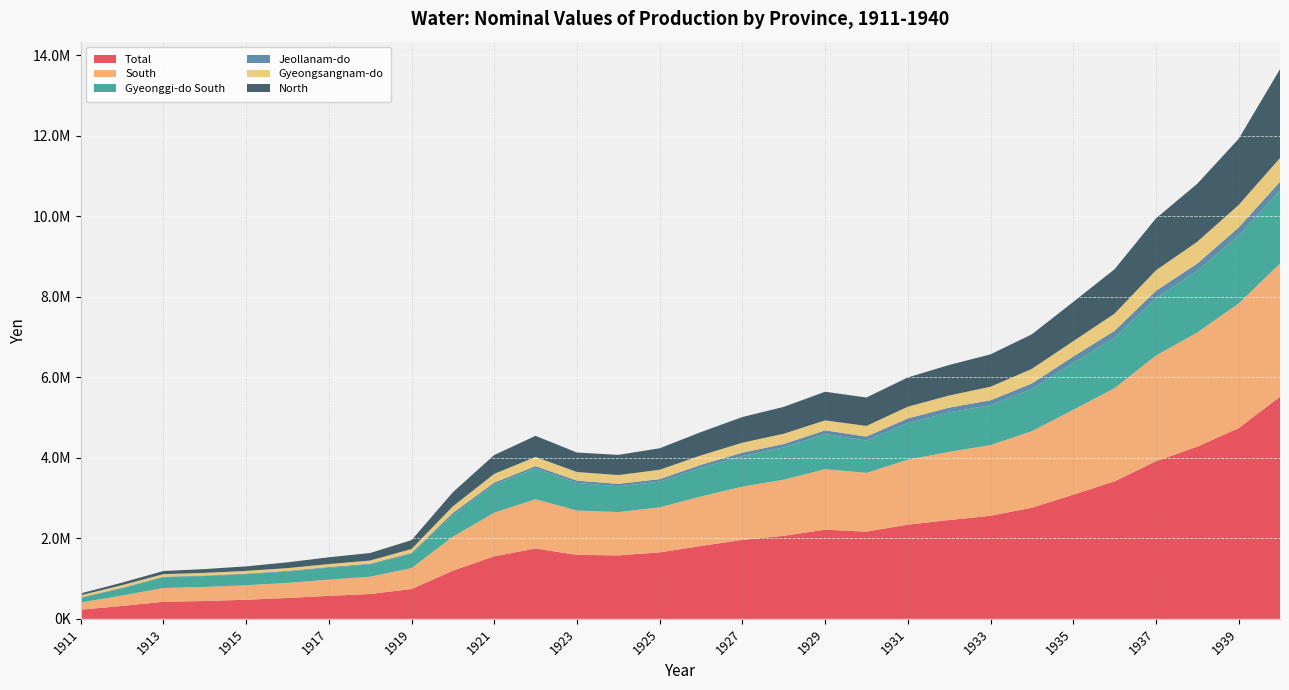

Reading right to left, transcribe all the data shown in this chart.

Total: 5519711.6	4739063.0	4279638.9	3916133.2	3417225.6	3084923.2	2761218.7	2561326.1	2453971.1	2340526.2	2166774.1	2215537.3	2063079.3	1961692.8	1810380.1	1651651.6	1577287.5	1588506.0	1747370.8	1554172.0	1196606.0	740682.2	616865.5	570651.5	518654.5	473701.8	443161.6	422442.7	320591.7	226195.2
South: 3310895.5	3096718.4	2837802.2	2626084.0	2315015.2	2110116.4	1901881.2	1756366.6	1695406.0	1613152.6	1460413.6	1503818.5	1395205.4	1323589.1	1230899.6	1117578.1	1075714.7	1103617.8	1223695.1	1085174.8	845193.3	520262.1	430367.9	402358.5	375464.9	360481.5	349782.8	343708.1	257952.9	179222.4
Gyeonggi-do South: 1813840.7	1688033.0	1530146.1	1424303.3	1254669.7	1163854.0	1045449.1	991081.8	982253.5	909493.8	800023.4	870908.0	800940.8	760778.1	713293.9	639672.1	640454.1	683424.7	766261.2	692934.0	532960.5	355631.4	304231.3	295902.6	281317.8	273505.0	269720.3	268730.8	177833.9	112318.9
Jeollanam-do: 217268.2	201381.8	182377.7	185284.5	169547.6	159457.1	140115.8	122236.3	117597.6	115522.6	102235.4	92776.8	85010.9	83209.0	72952.5	62368.5	61587.8	58449.1	57462.8	52891.7	57777.4	21111.3	19089.6	18125.3	16420.2	15280.4	12639.3	10651.0	14583.3	13764.3
Gyeongsangnam-do: 589741.1	560308.3	541074.7	509462.2	429119.9	381428.9	362983.3	336567.9	300522.3	292783.3	264353.6	248244.3	255549.4	247522.0	234025.0	233220.4	217670.9	213851.8	229151.5	216898.8	162198.2	97547.6	78071.1	74026.5	68481.8	67664.0	67423.2	64326.3	65535.7	53139.3
North: 2208816.1	1642344.6	1441836.7	1290049.3	1102210.4	974806.8	859337.5	804959.5	758565.1	727373.6	706360.5	711718.7	667874.0	638103.7	579480.5	534073.6	501572.8	484888.1	523675.7	468997.2	351412.7	220420.1	186497.5	168292.9	143189.6	113220.3	93378.8	78734.6	62638.7	46972.8